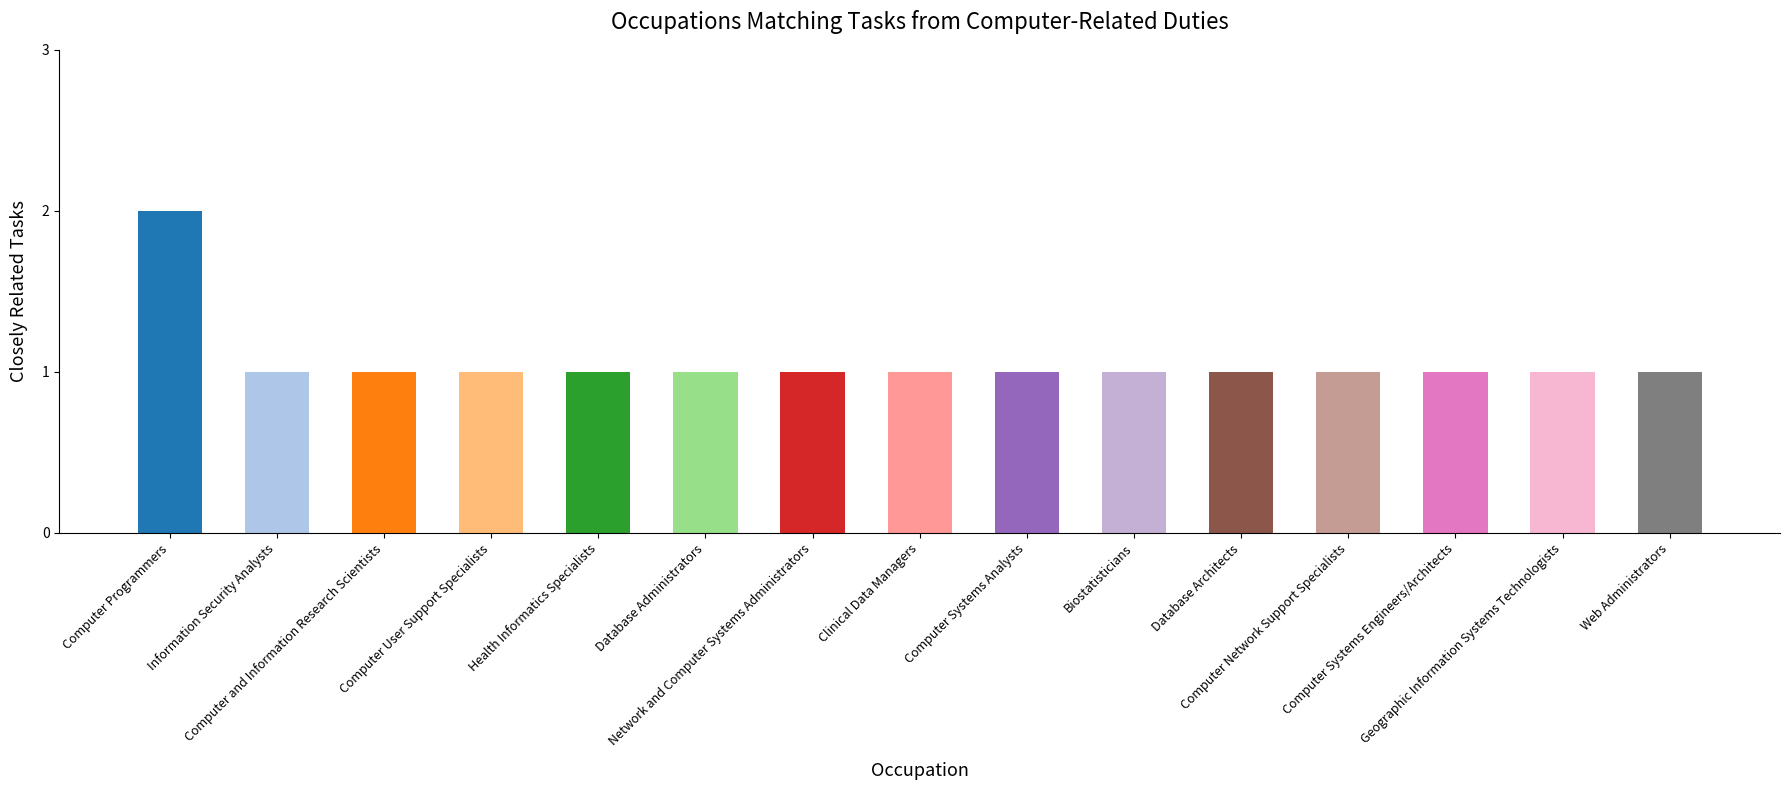

How many data points does each series have?

15